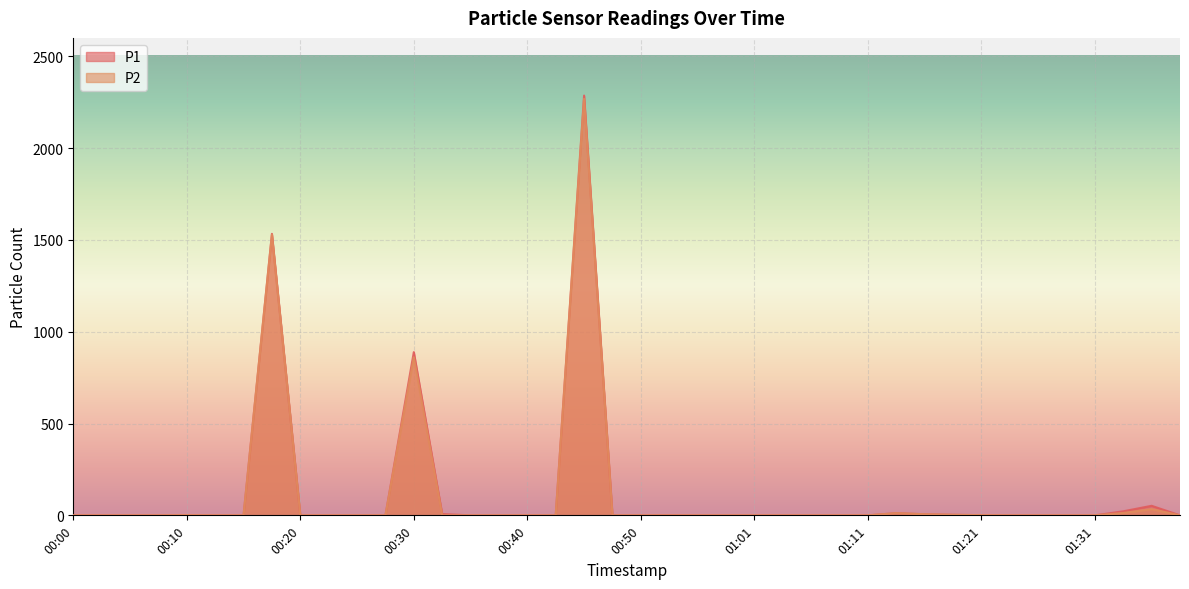

What is the sum of all P2 values?

4727